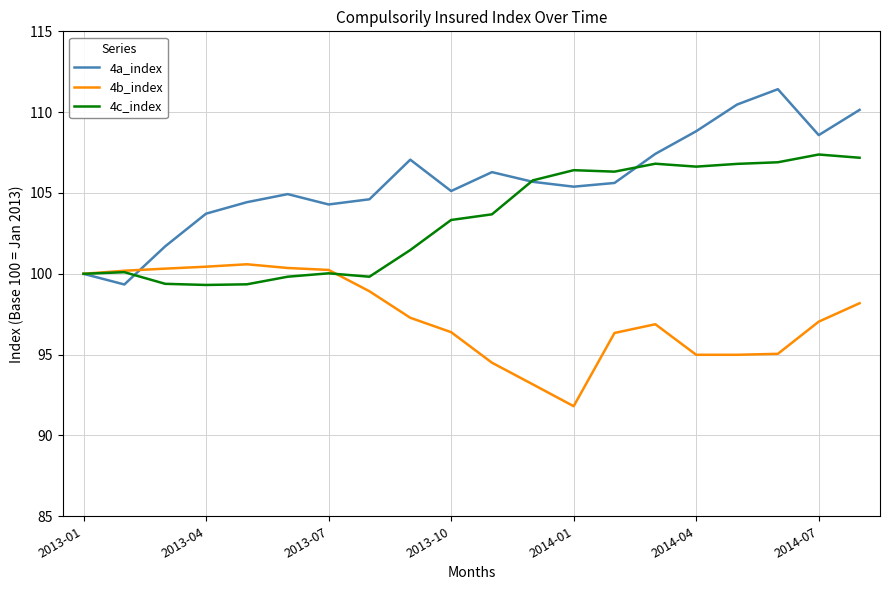

What is the difference between the maximum and minimum values in the 4a_index series?

12.1